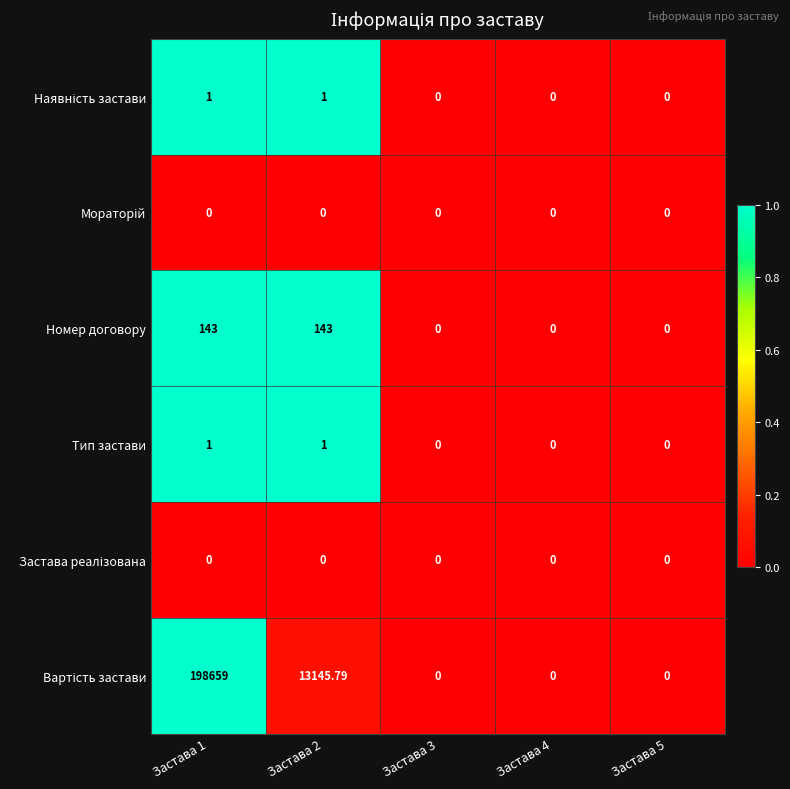

What is the difference between the highest and lowest values at Застава 1?

198659.0